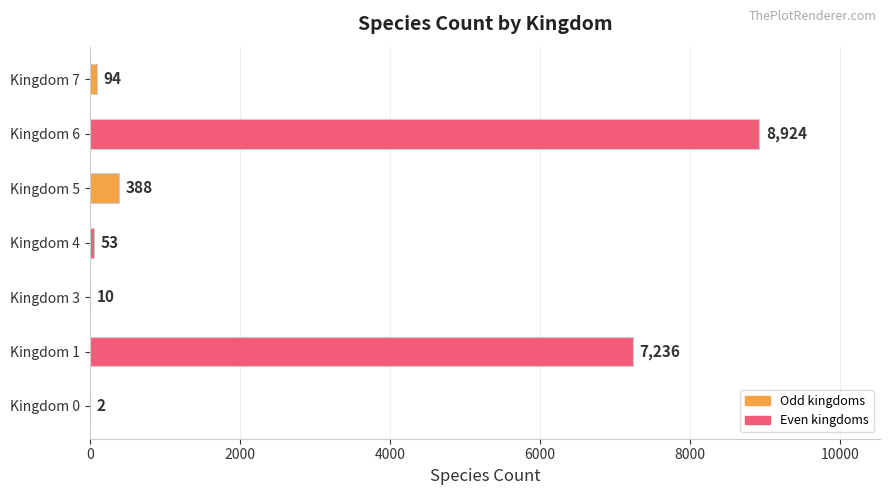

Reading bottom to top, transcribe all the data shown in this chart.

Kingdom 0=2	Kingdom 1=7236	Kingdom 3=10	Kingdom 4=53	Kingdom 5=388	Kingdom 6=8924	Kingdom 7=94